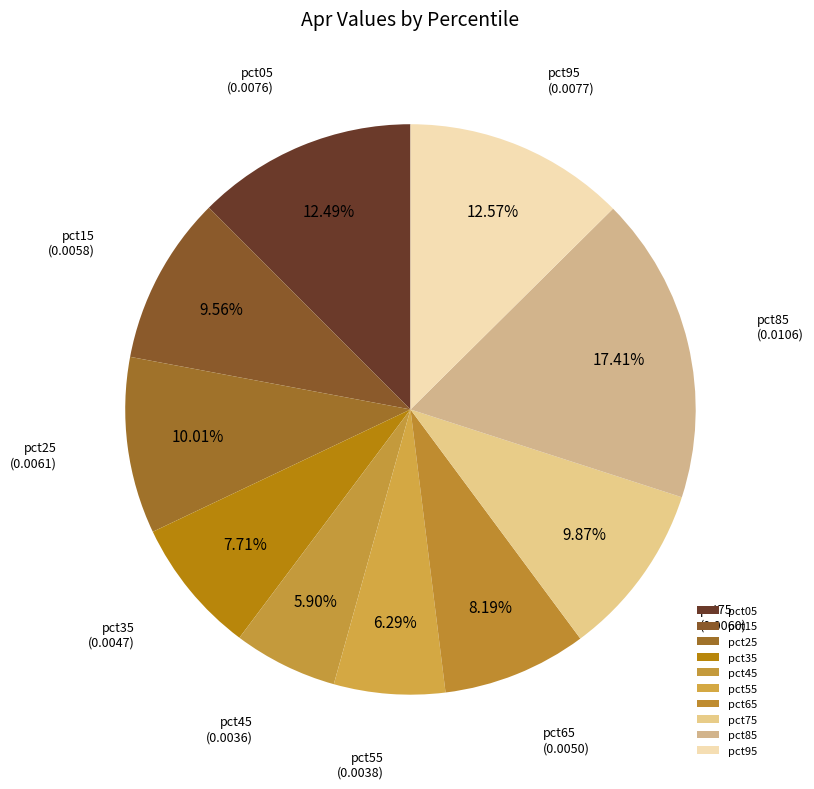

Between pct45 and pct95, which is larger?

pct95